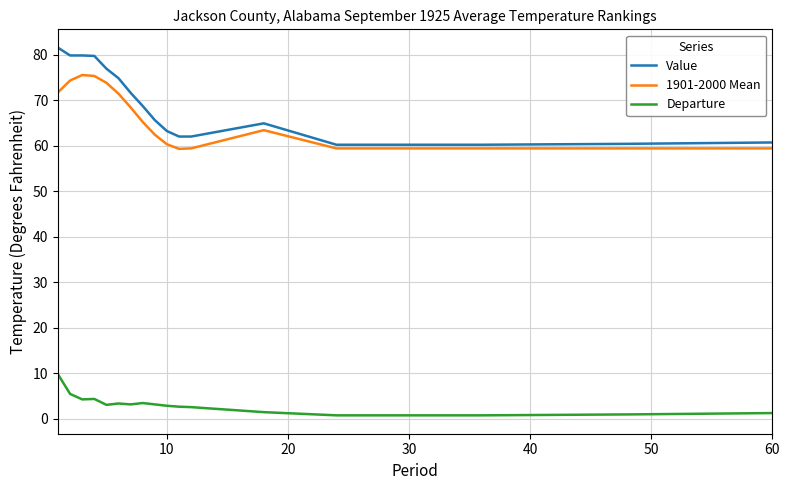

True or false: Value and 1901-2000 Mean cross at least once.

False